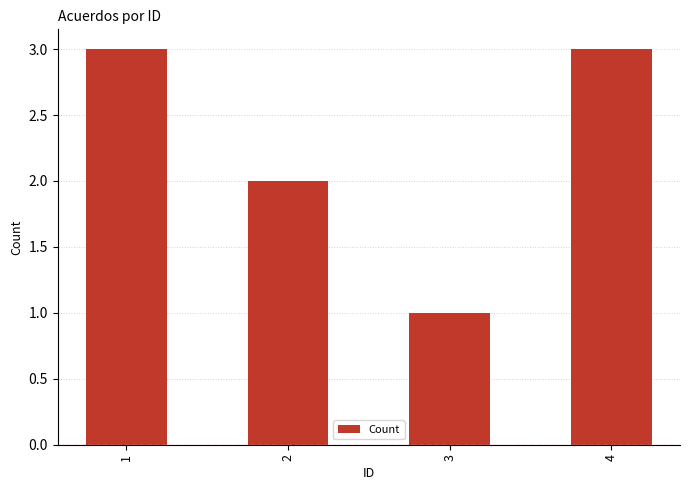

What is the value of the 4th bar from the left?

3